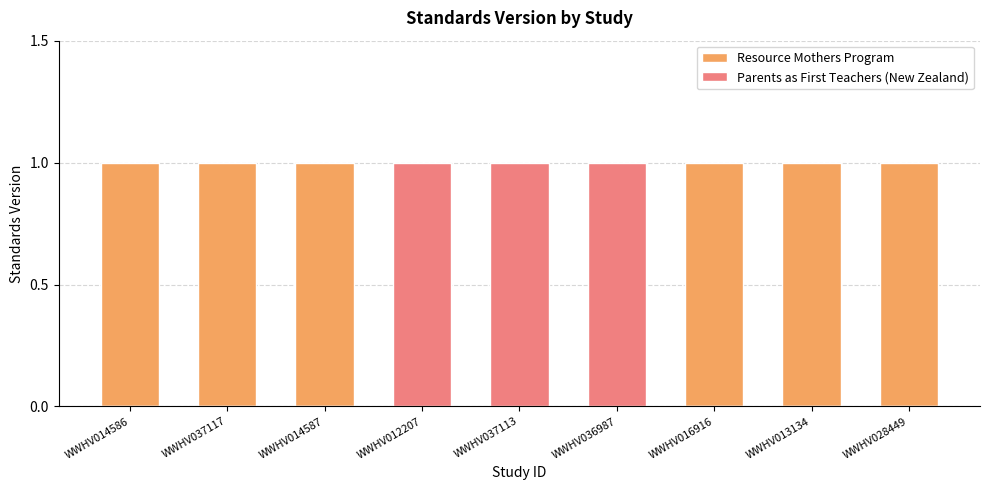

The value of Resource Mothers Program at WWHV037113 is -1. True or false?

False